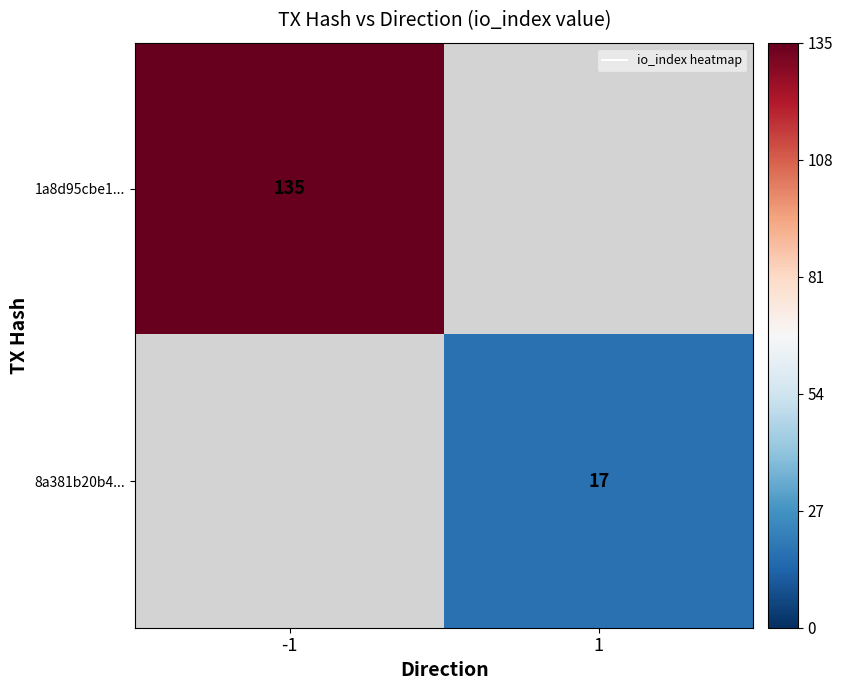

Is the value of 1a8d95cbe1... at -1 greater than the value of 8a381b20b4... at 1?

Yes